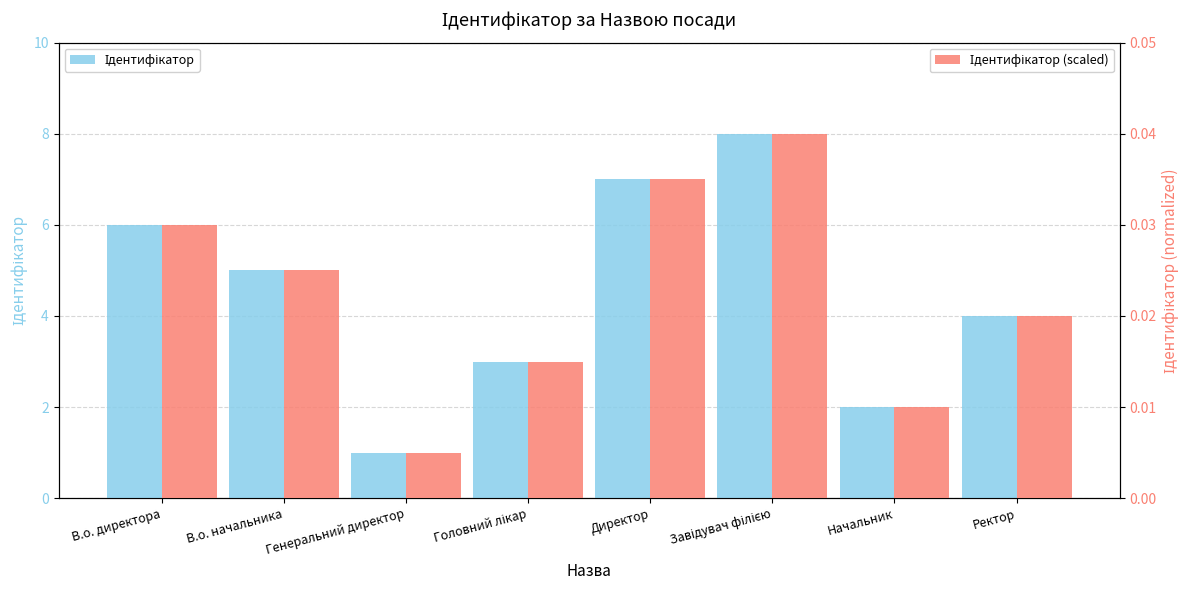

Where is Ідентифікатор (scaled) nearest to the value 0?

Генеральний директор